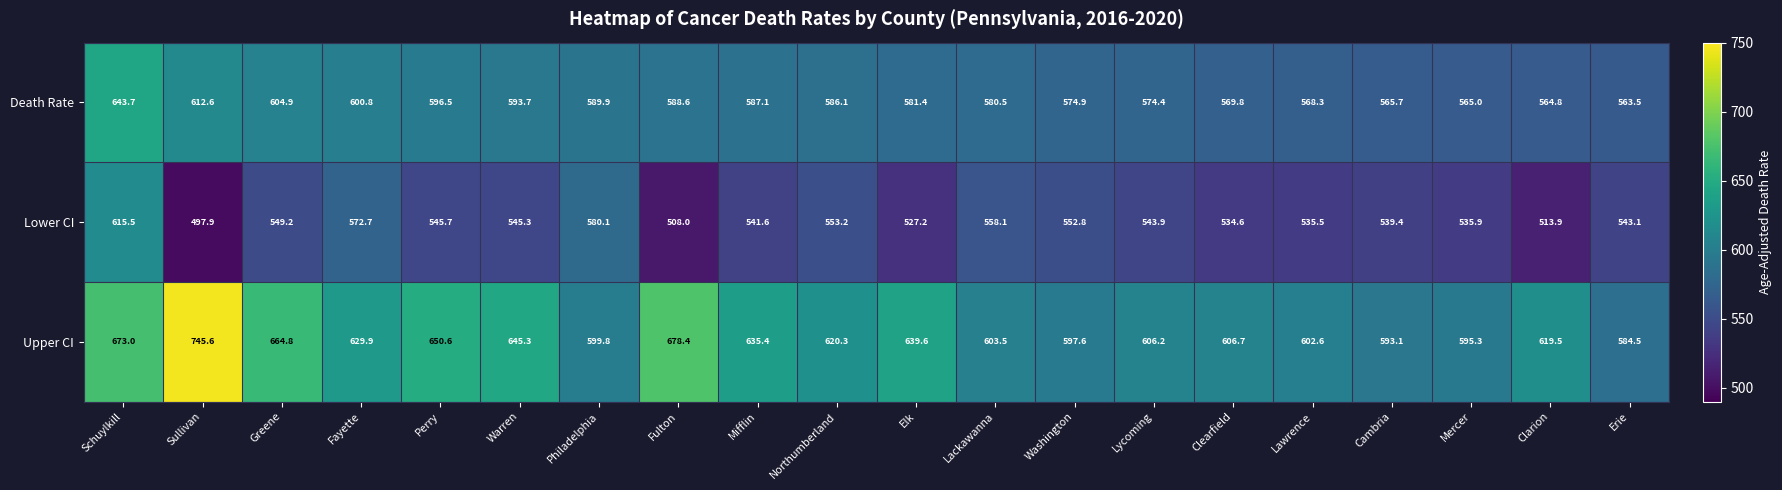

The value of Upper CI at Elk is 639.6. True or false?

True